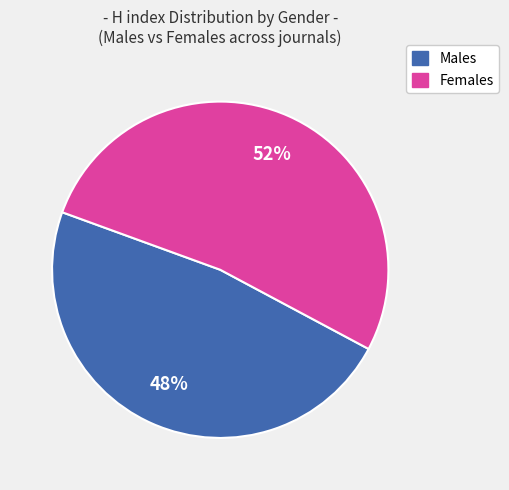

To the nearest percent, what is the average slice percentage?

50%